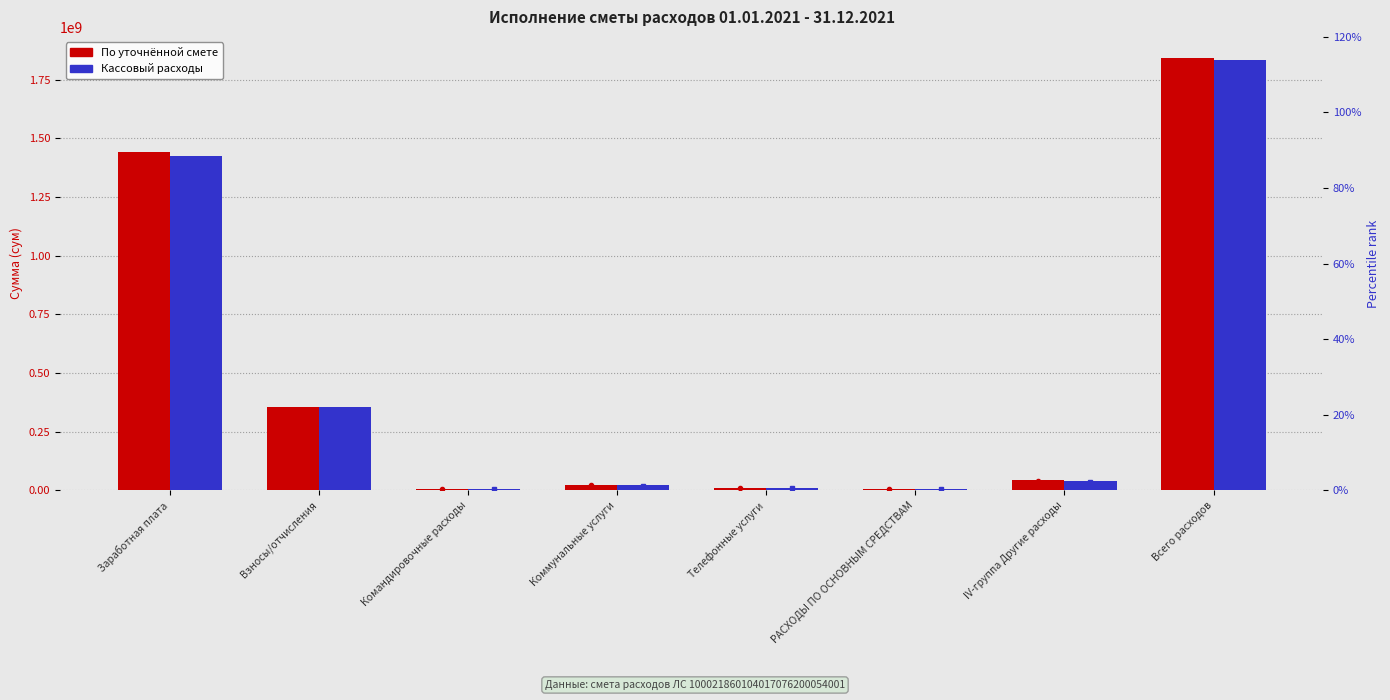

Which category has the lowest value in the % Кассовый series?

Командировочные расходы